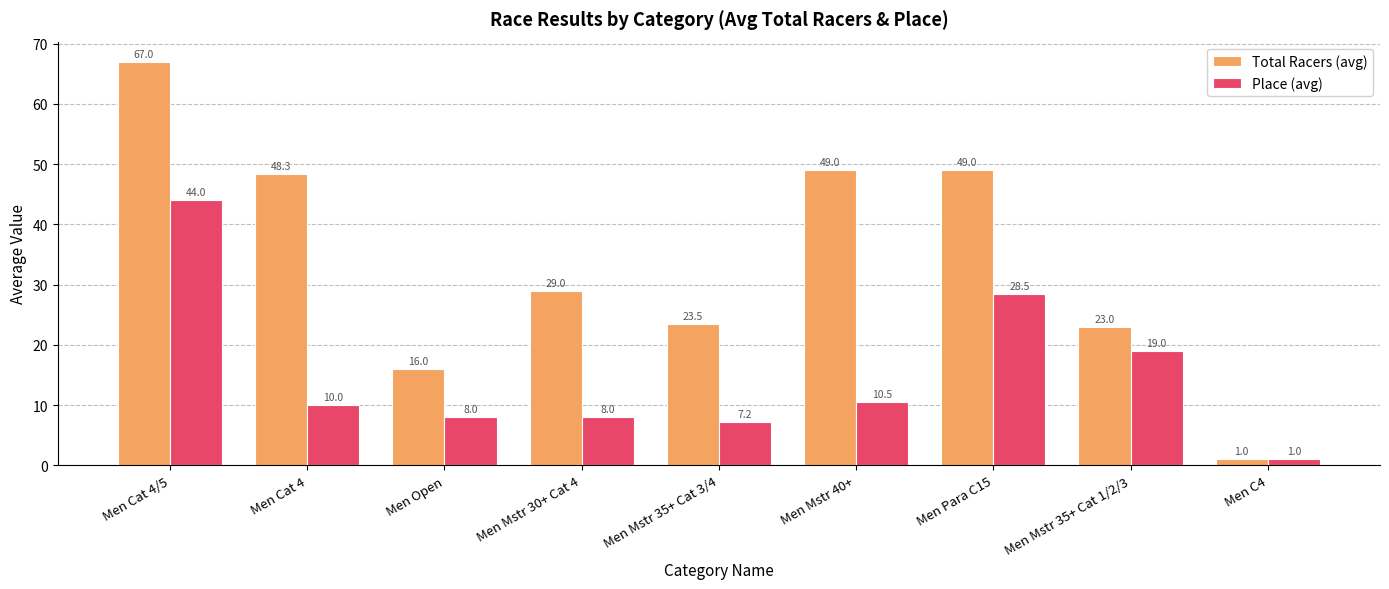

Where is Total Racers (avg) nearest to the value 34?

Men Mstr 30+ Cat 4